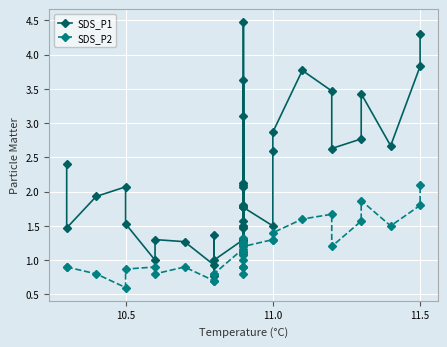

True or false: SDS_P2 has more than 2 points higher than both neighbors.

True